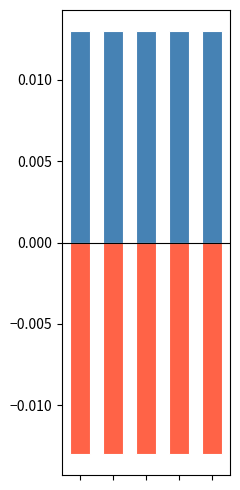

How many bars are there in each group?

2